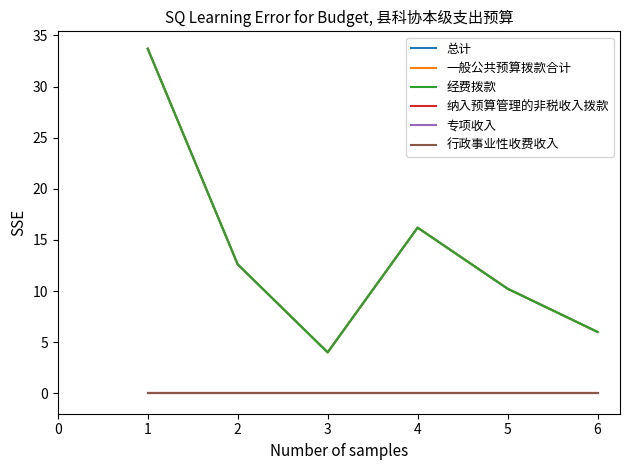

Does the chart display data point markers on the line(s)?

No